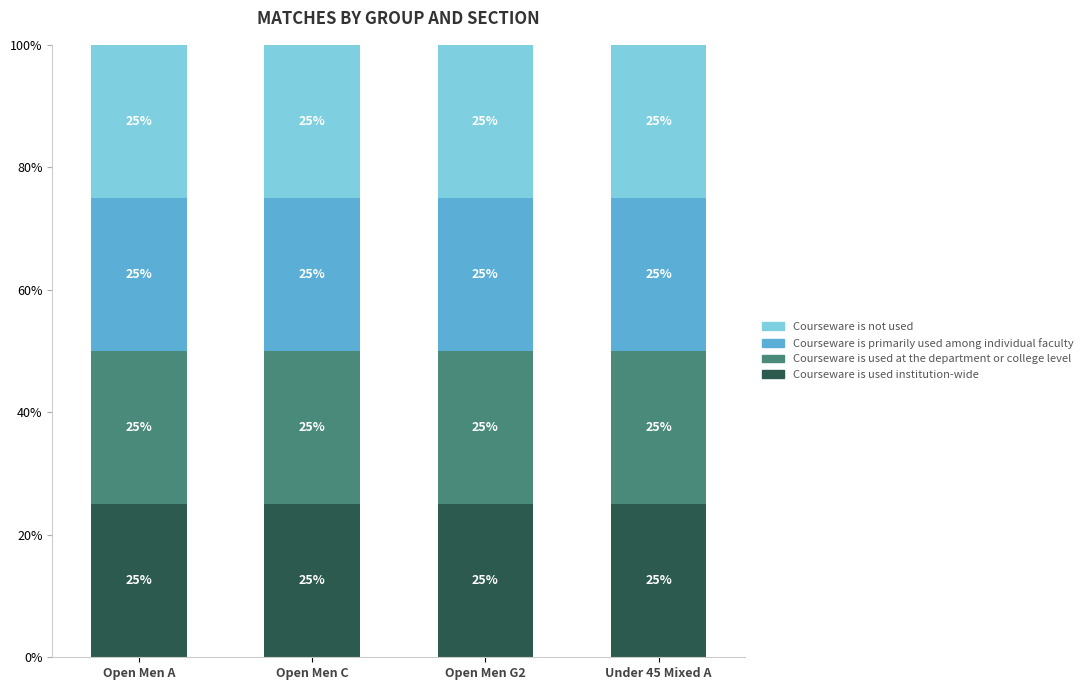

Reading left to right, list the values for the Courseware is used institution-wide series.

Open Men A=25.0	Open Men C=25.0	Open Men G2=25.0	Under 45 Mixed A=25.0